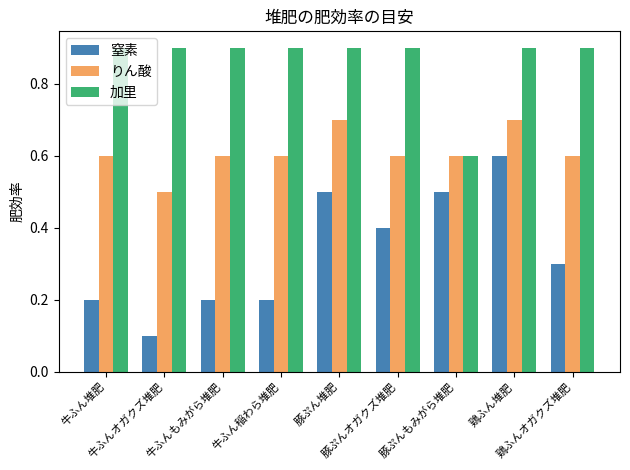

What is the minimum value for 加里?

0.6